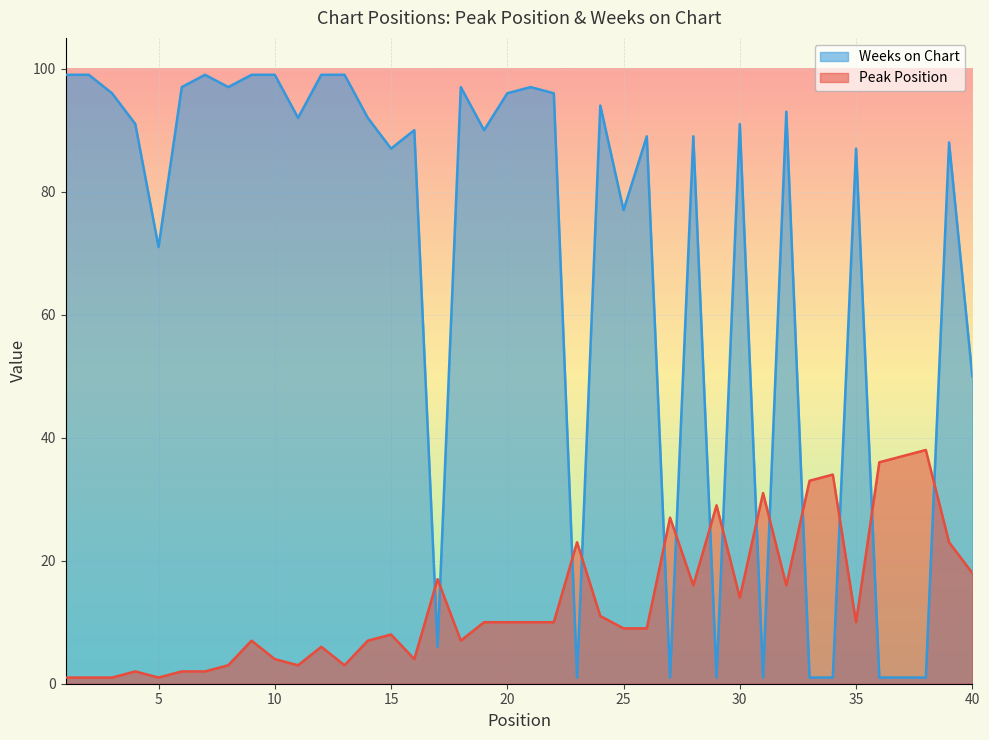

Count the number of data series in this chart.

2